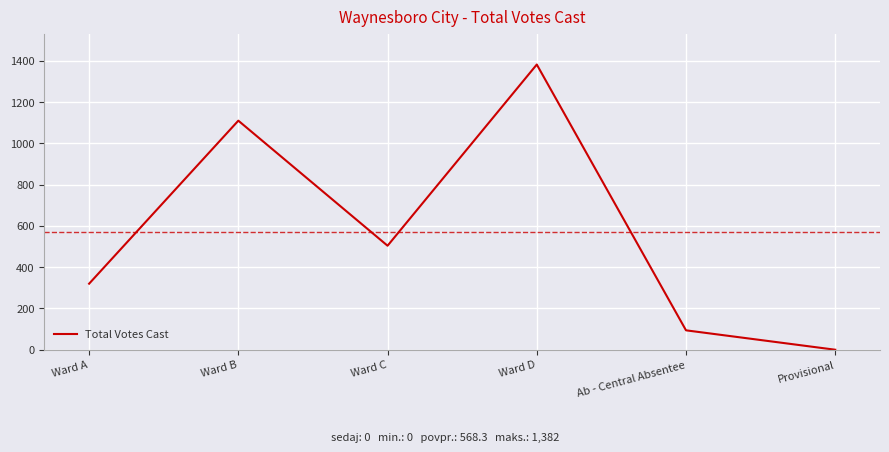

List the labels in order of value, smallest first.

Provisional, Ab - Central Absentee, Ward A, Ward C, Ward B, Ward D